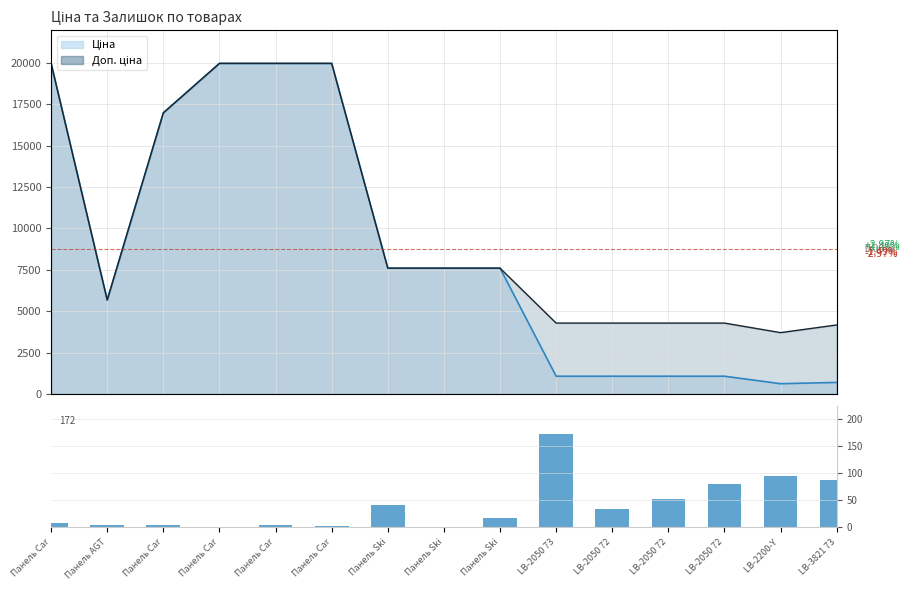

Rank the categories by value from highest to lowest.

LB-2050 73, LB-2200-Y , LB-3821 73, LB-2050 72, LB-2050 72, Панель Ski, LB-2050 72, Панель Ski, Панель Car, Панель Car, Панель AGT, Панель Car, Панель Car, Панель Car, Панель Ski